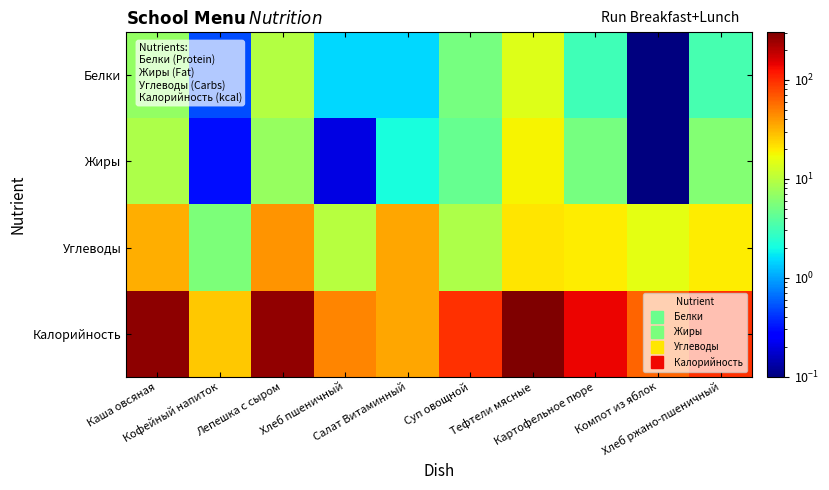

Which series has the largest range (max minus min)?

Калорийность